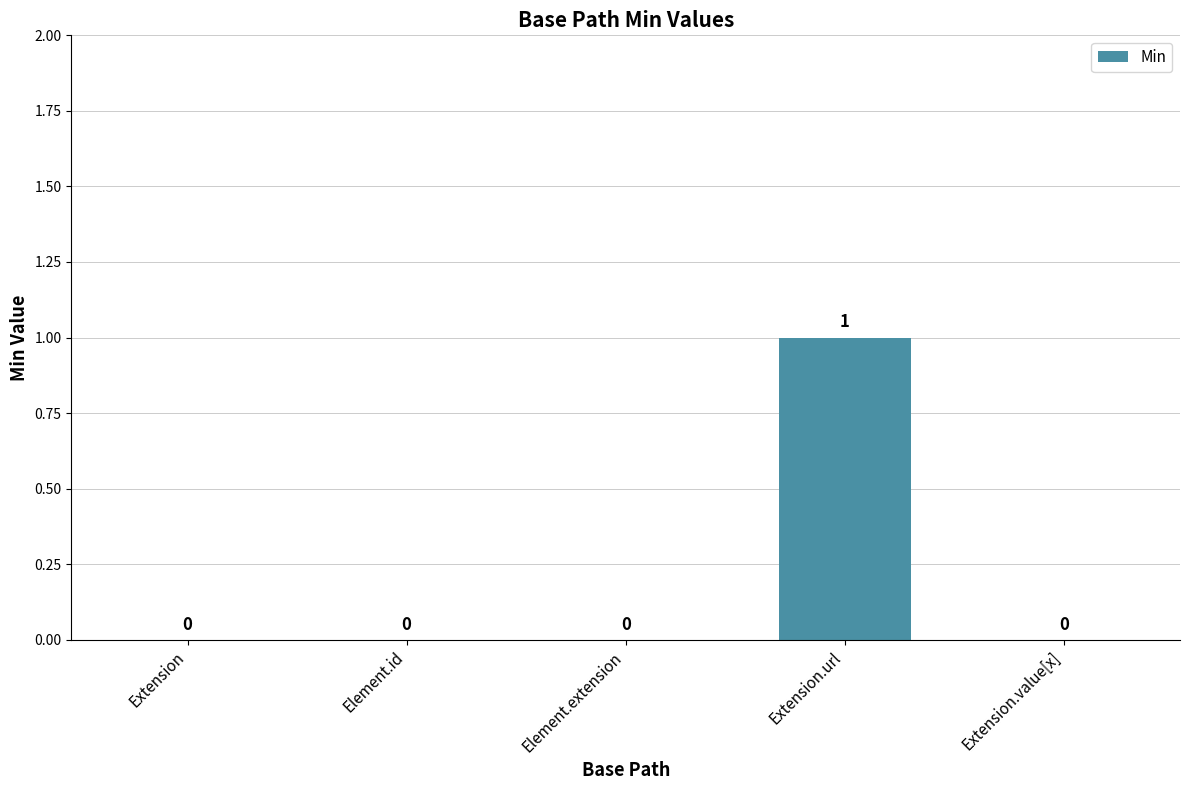

How many values exceed 0?

1